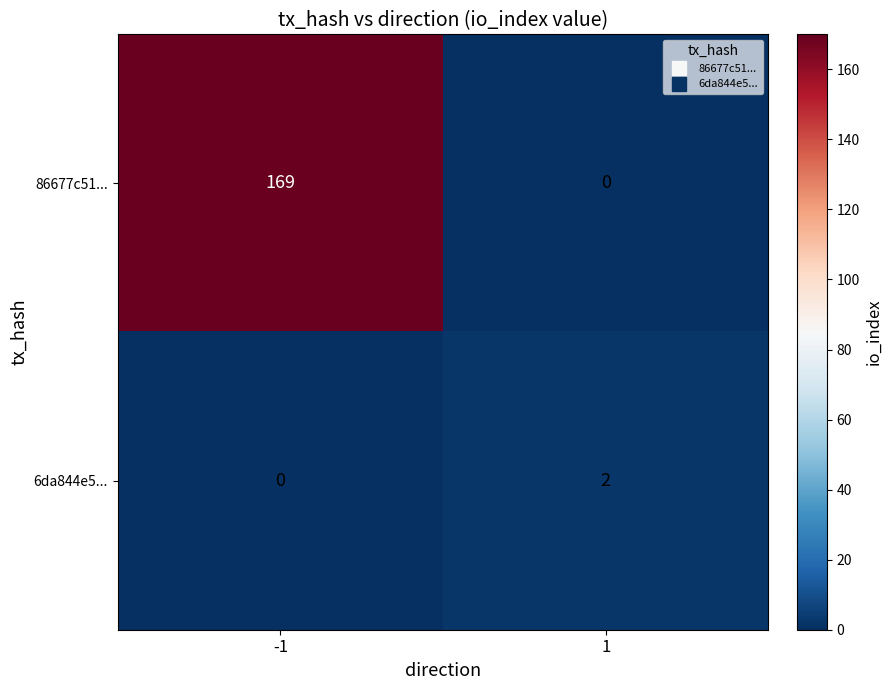

At how many categories does at least one series exceed 78?

1